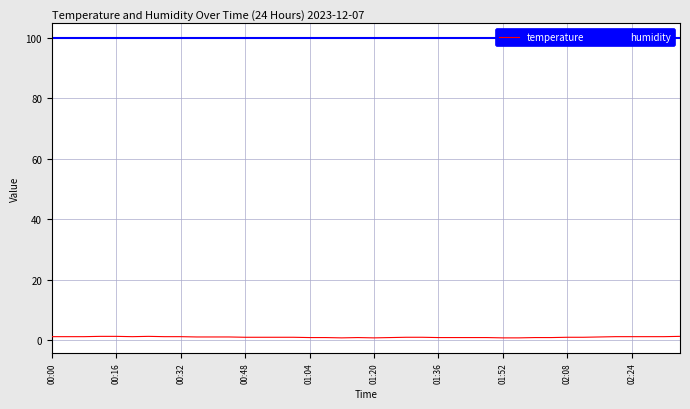

Is it true that temperature equals 0.3 at 22?

False